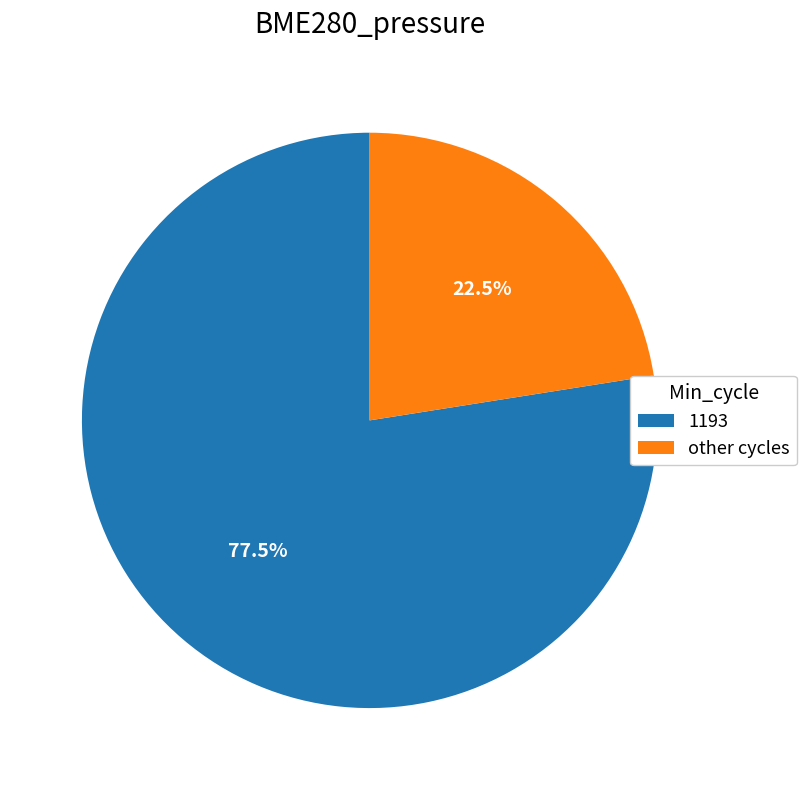

Rank the categories by value from lowest to highest.

other cycles, 1193